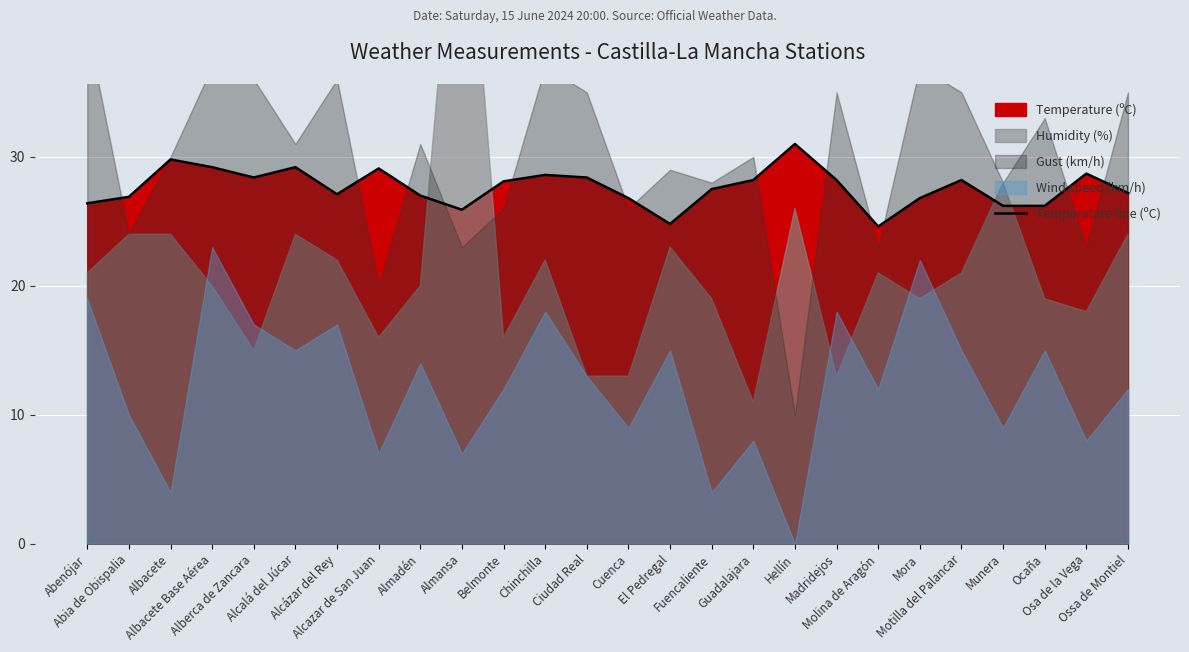

What position from the left is Mora?

21